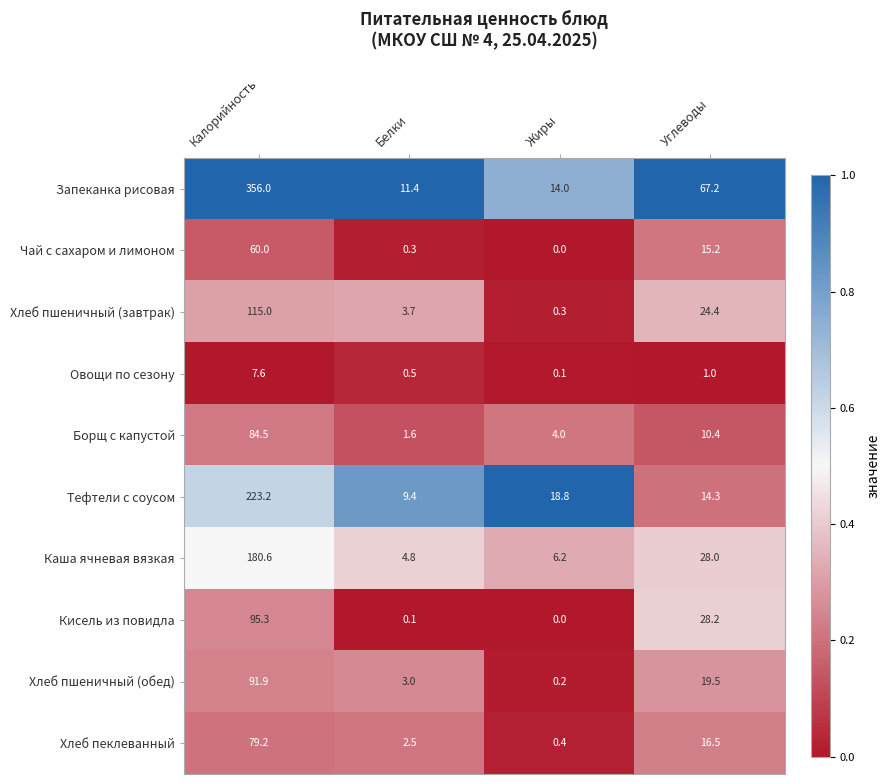

At which category is the sum across all series the highest?

Калорийность